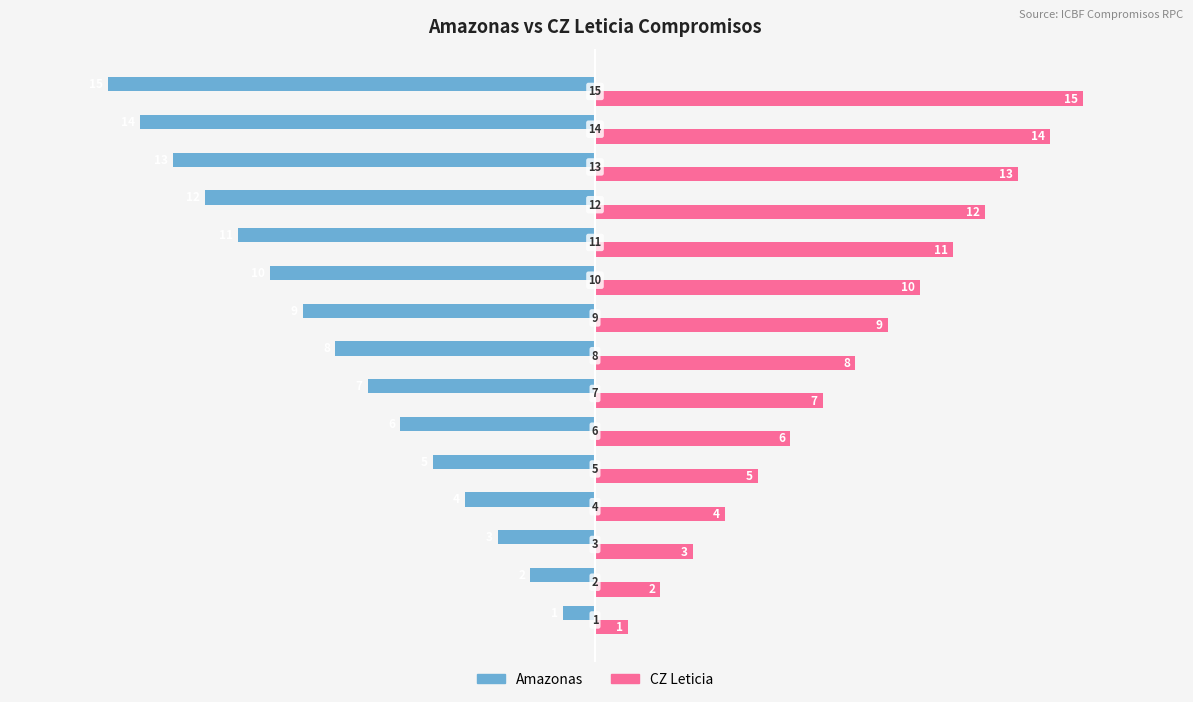

List the series in order of their overall mean, highest first.

CZ Leticia, Amazonas